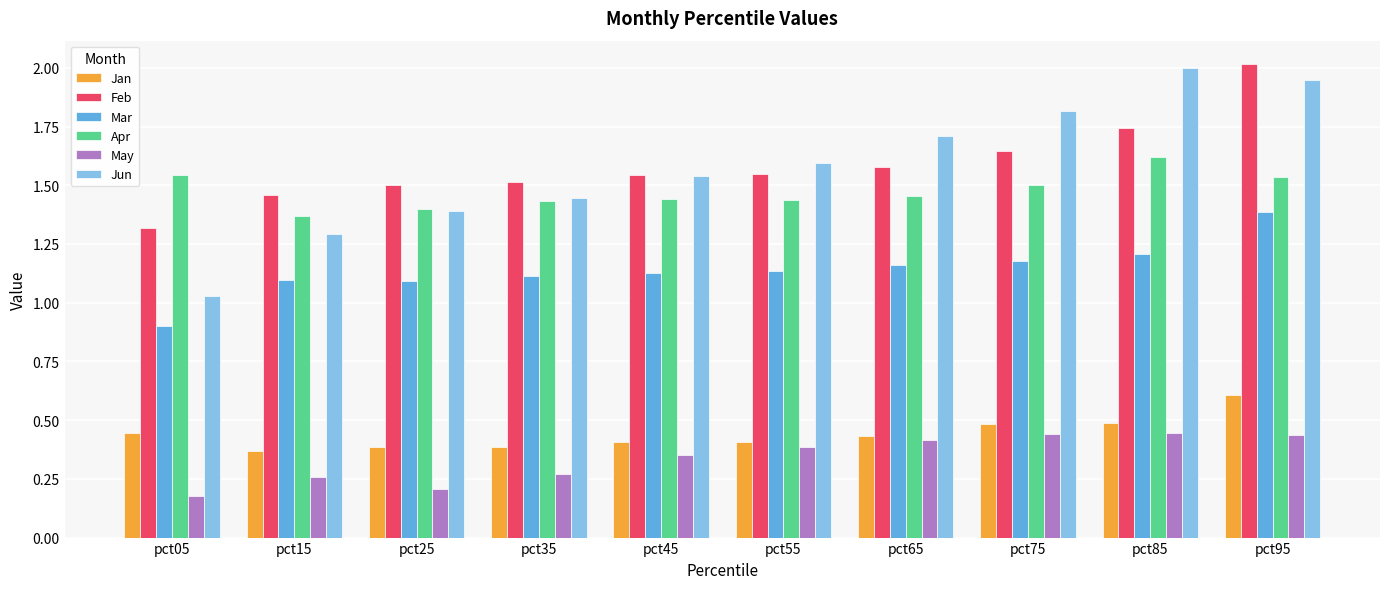

How many groups of bars are there?

10